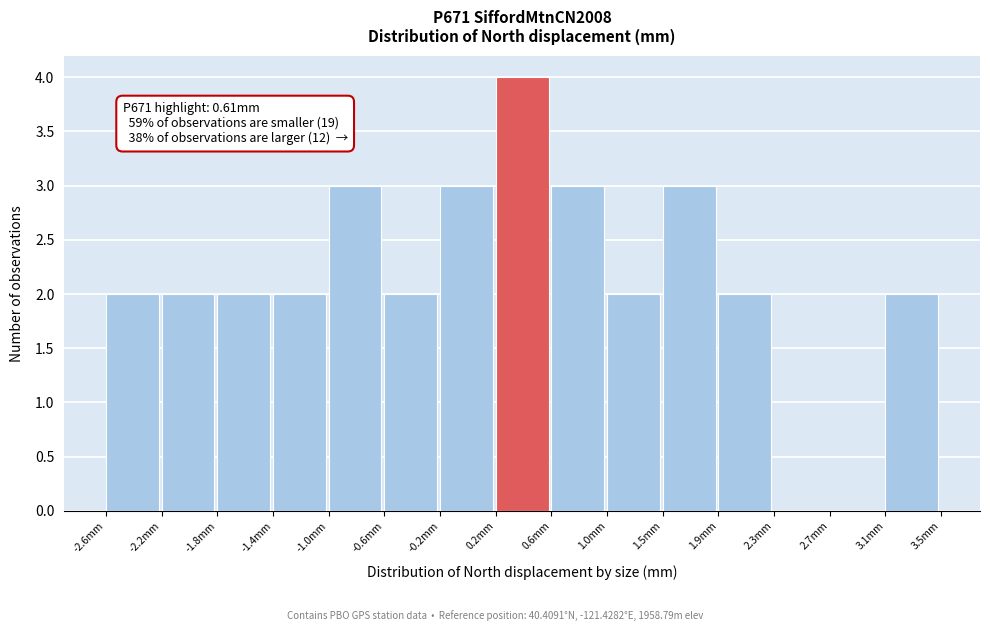

Which range on the x-axis has the tallest bar?

0.25 to 0.65